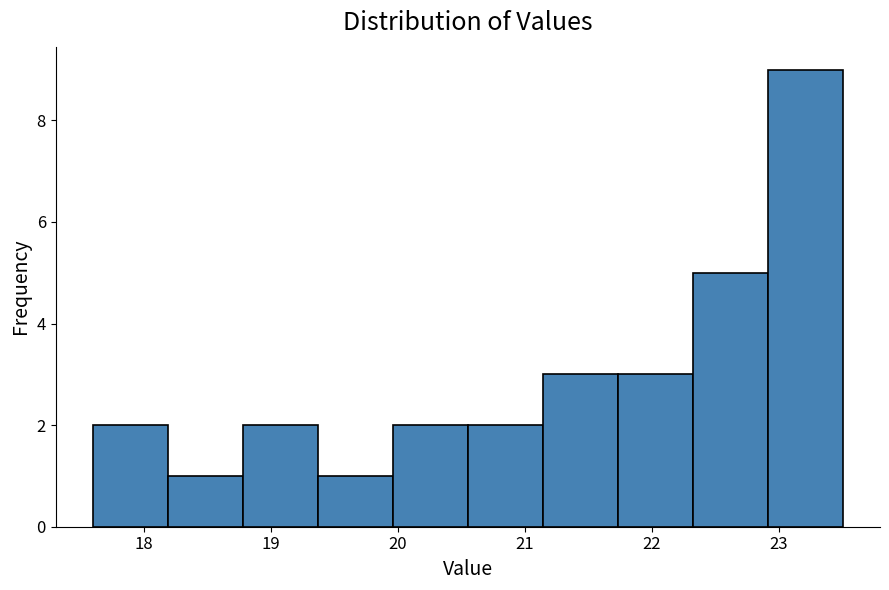

How tall is the bar that spans 22.91 to 23.50 on the x-axis? Neither the bar edges nor the heights are printed on the chart, so give them approximately, as read against the axes.

9